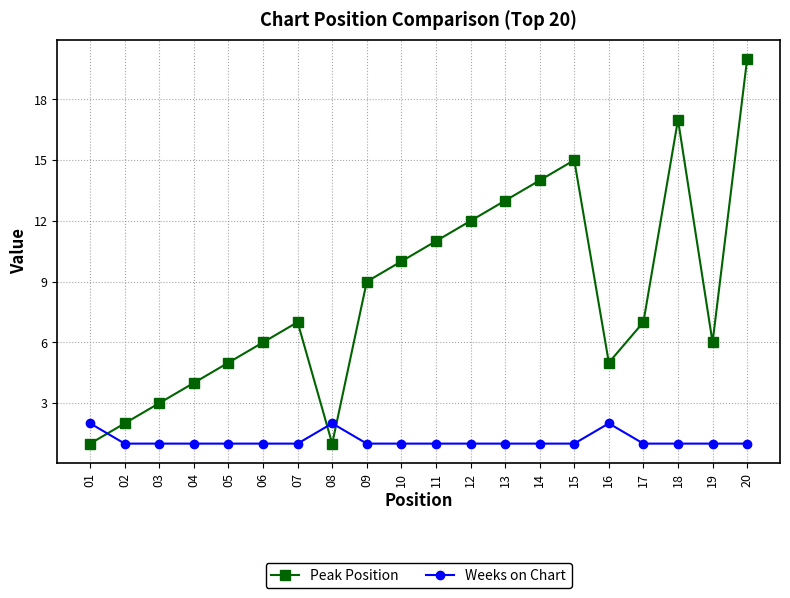

At 13, list the series in order from smallest to largest.

Weeks on Chart, Peak Position